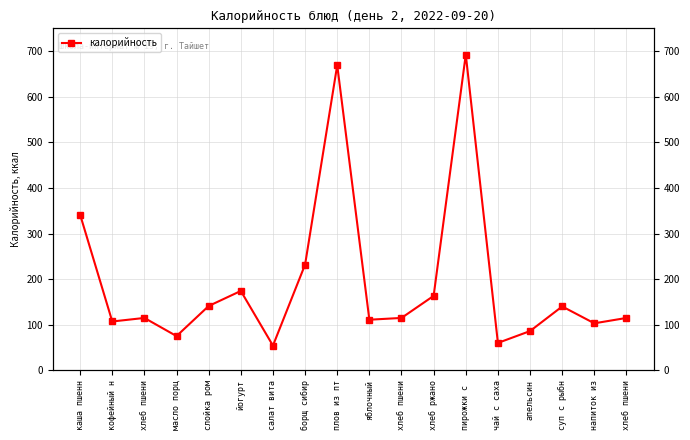

Where is the data nearest to the value 373?

каша пшенн